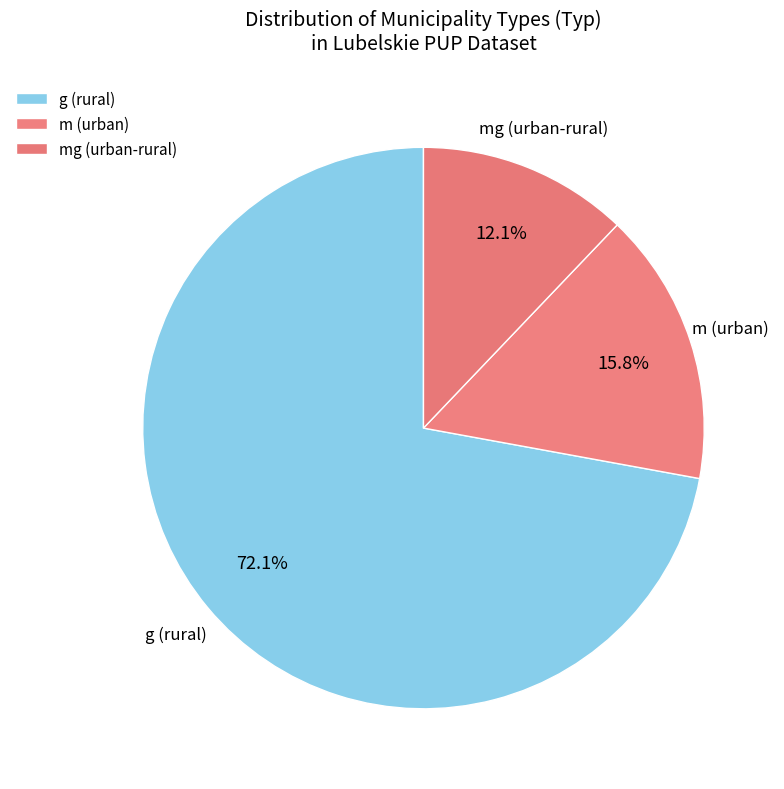

How many segments does this pie chart have?

3